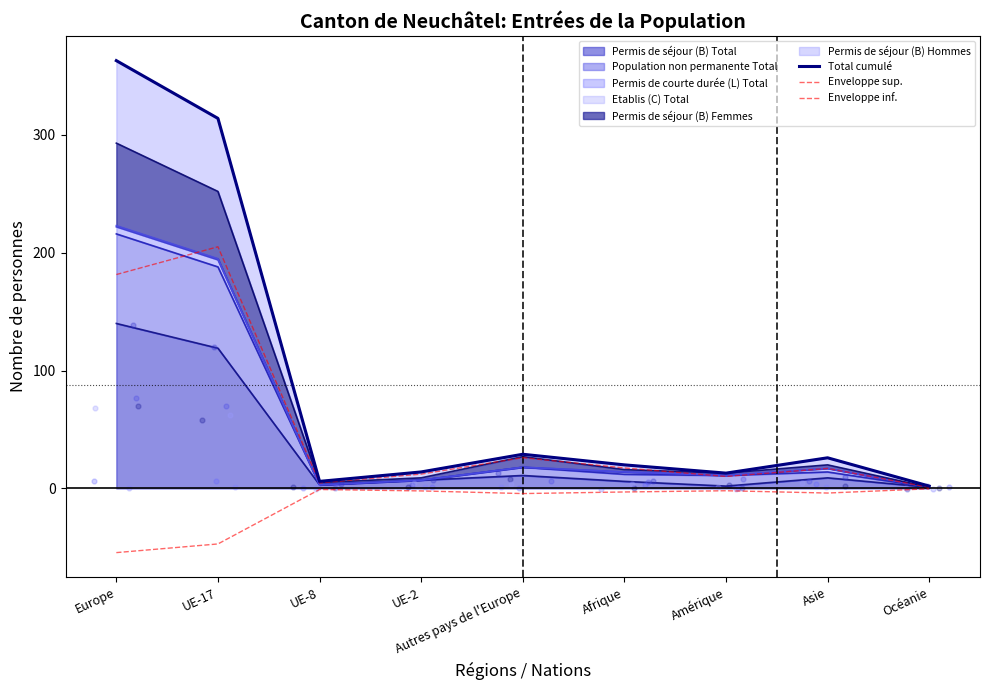

Which series has the largest total across all categories?

Total cumulé